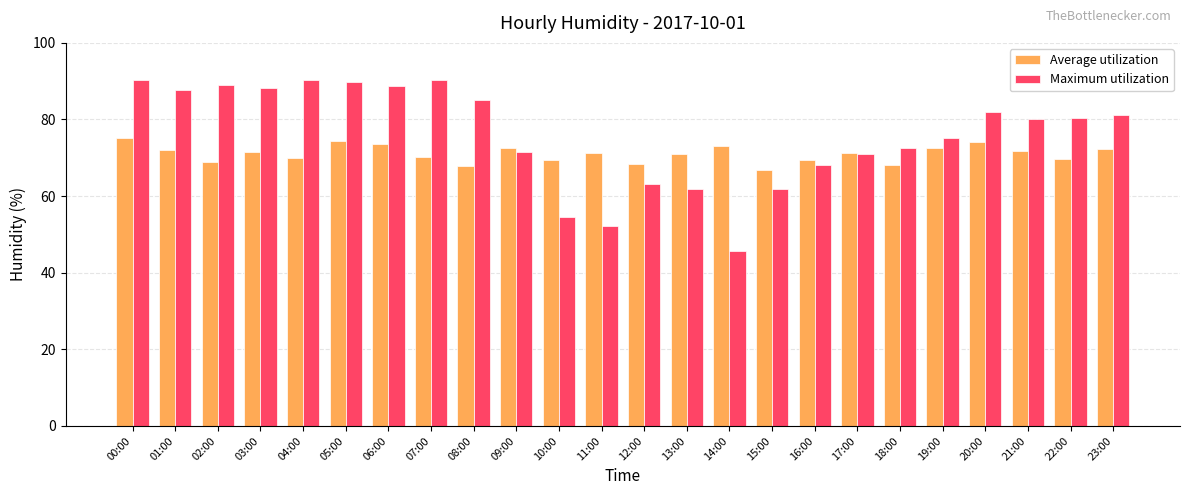

What is the sum of the Maximum utilization values at 22:00 and 16:00?

148.6